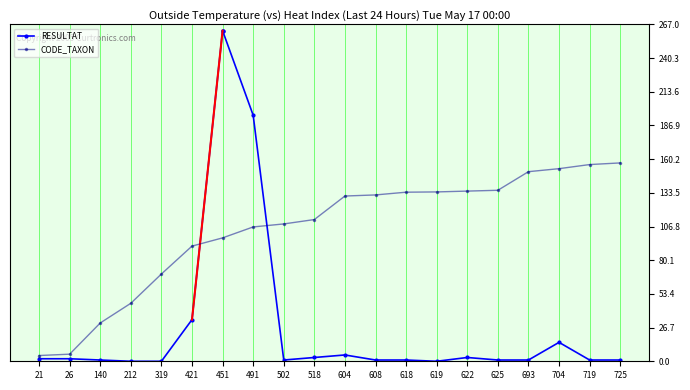

True or false: there are more than 1 points higher than both neighbors.

False